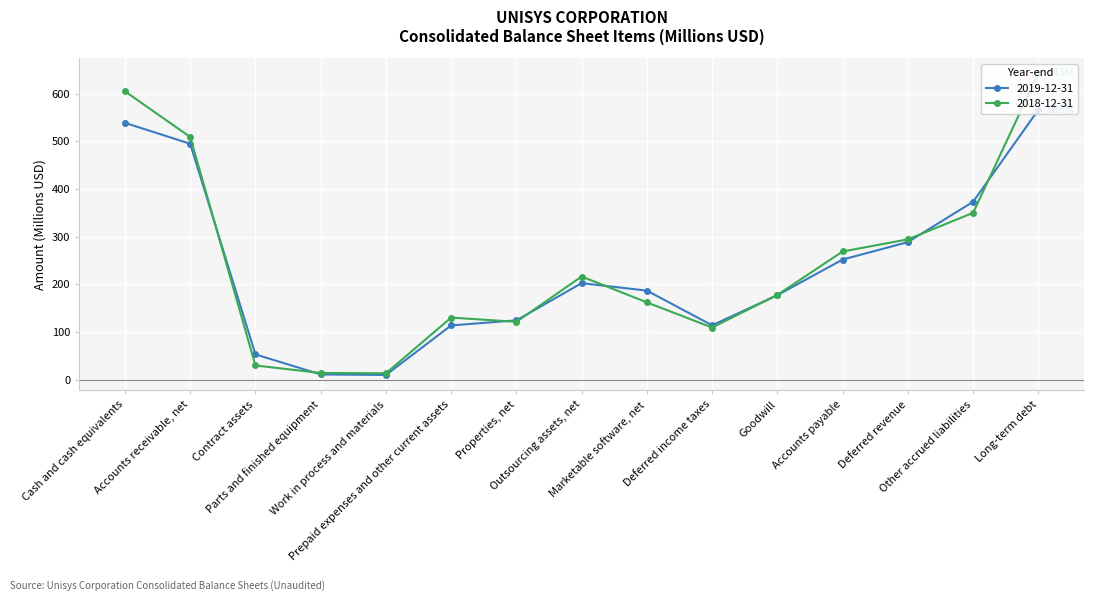

What is the highest value of the 2018-12-31 series?

642.8